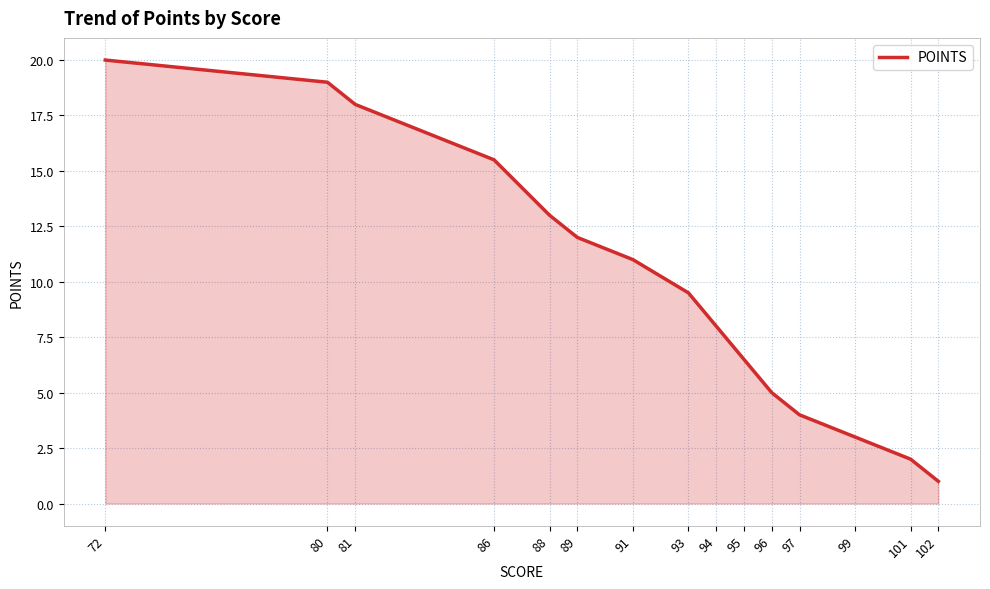

How many lines are shown in the chart?

1